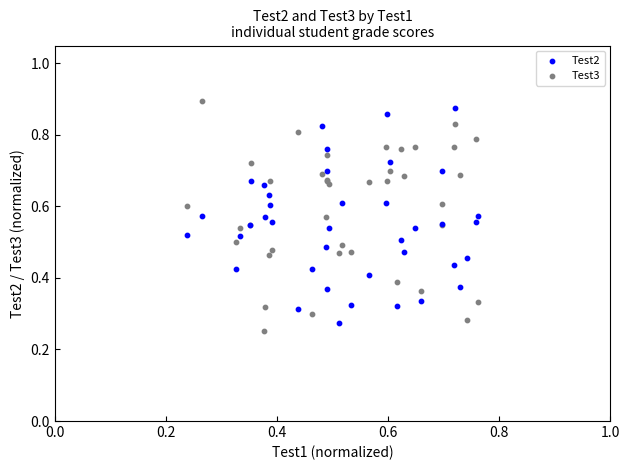

Which series has the largest Y range (max minus min)?

Test3